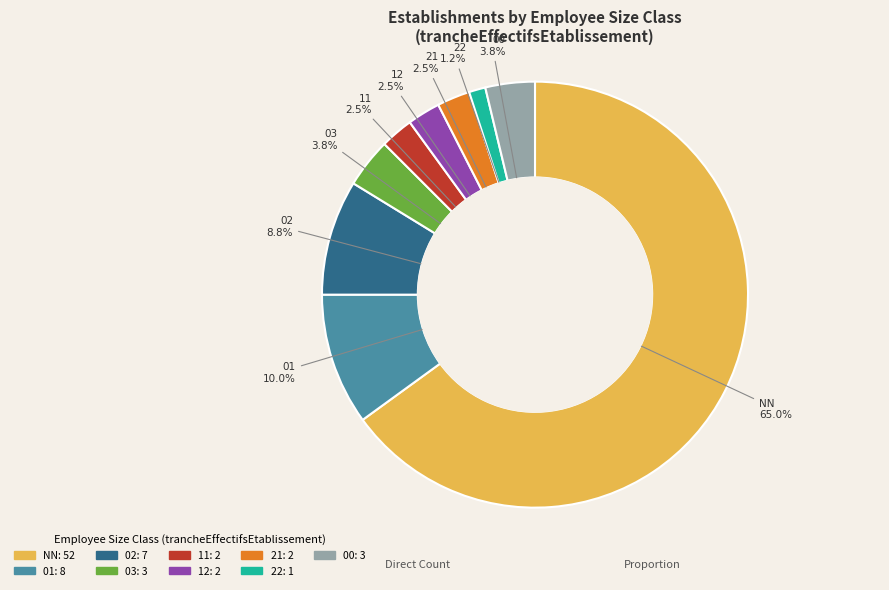

What is the smallest slice in the pie chart?

22